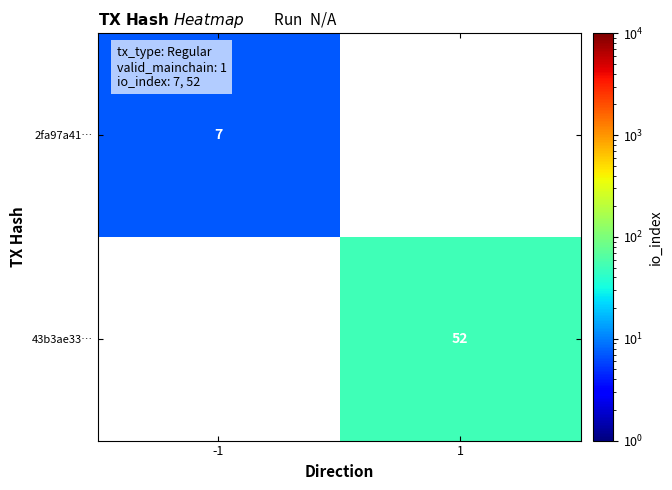

Is it true that 2fa97a41… equals 3 at -1?

False